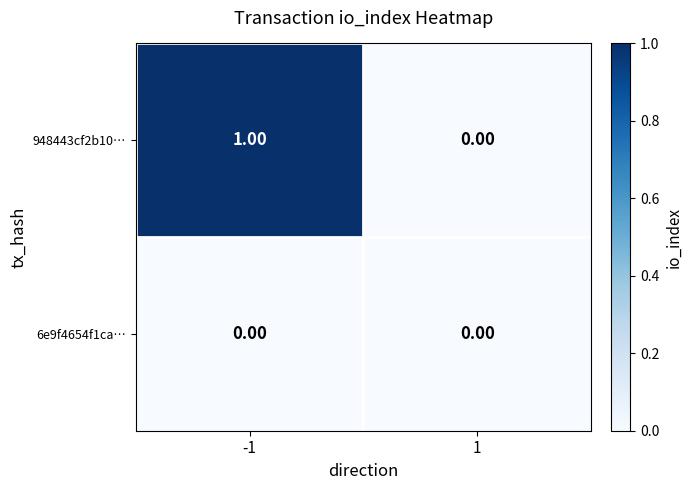

Which series changed the most between -1 and 1?

948443cf2b10…